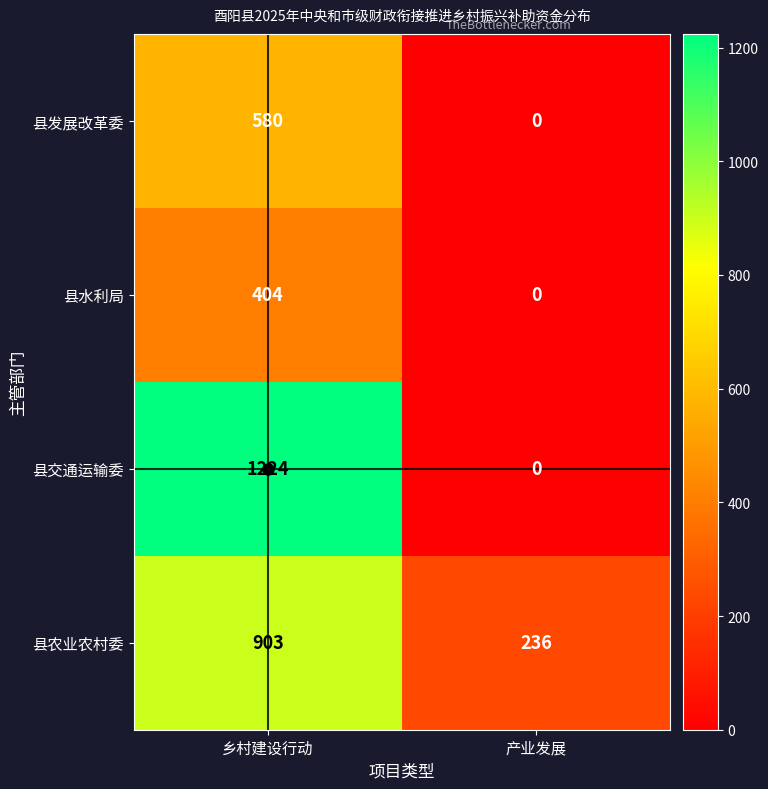

Which series changed the most between 乡村建设行动 and 产业发展?

县交通运输委